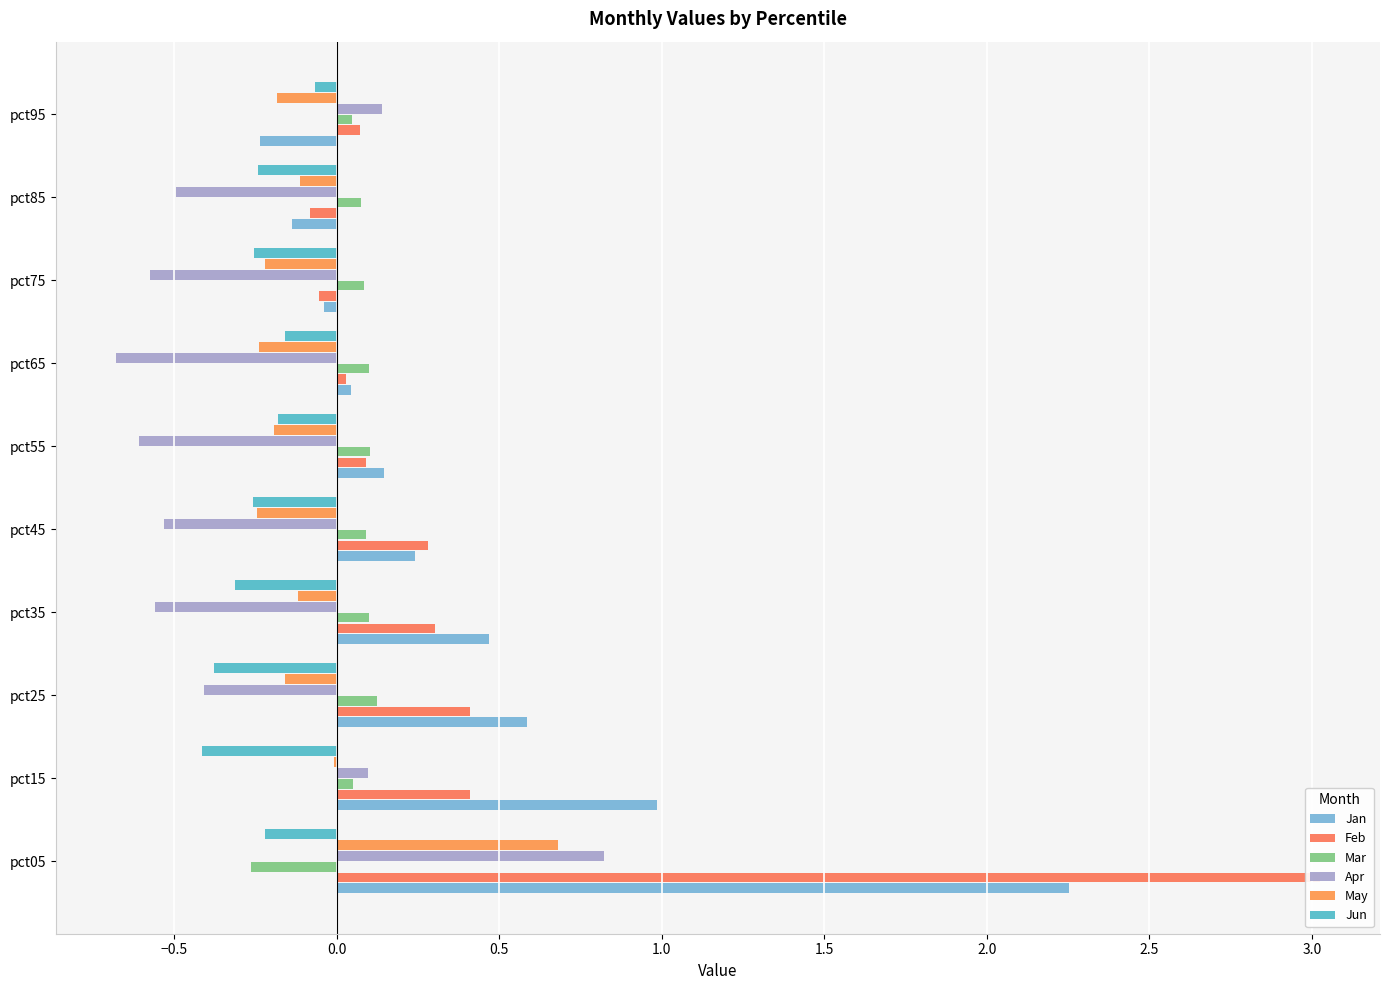

How many values in Mar are above zero?

9